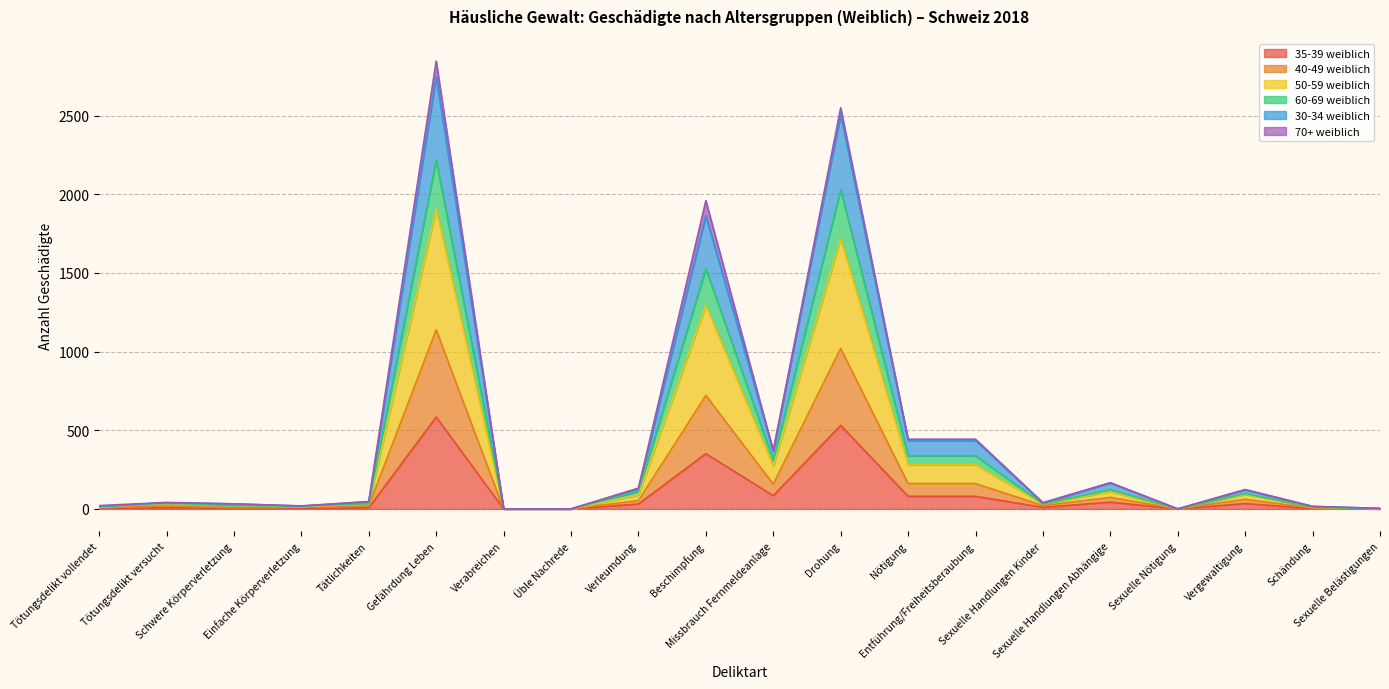

What is the label of the 12th point from the left?

Drohung